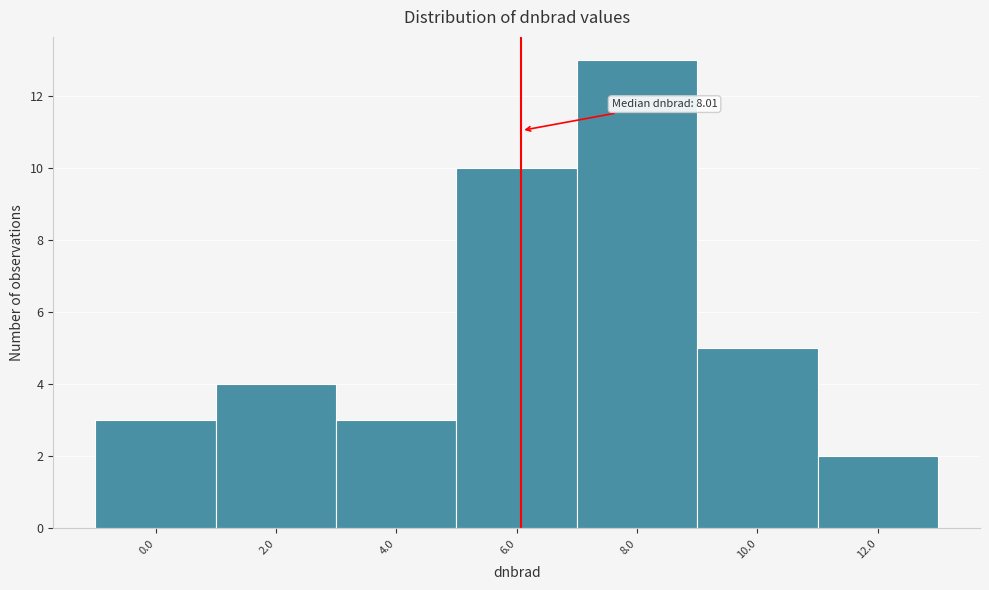

Reading left to right, transcribe all the data shown in this chart.

0.0=3	2.0=4	4.0=3	6.0=10	8.0=13	10.0=5	12.0=2